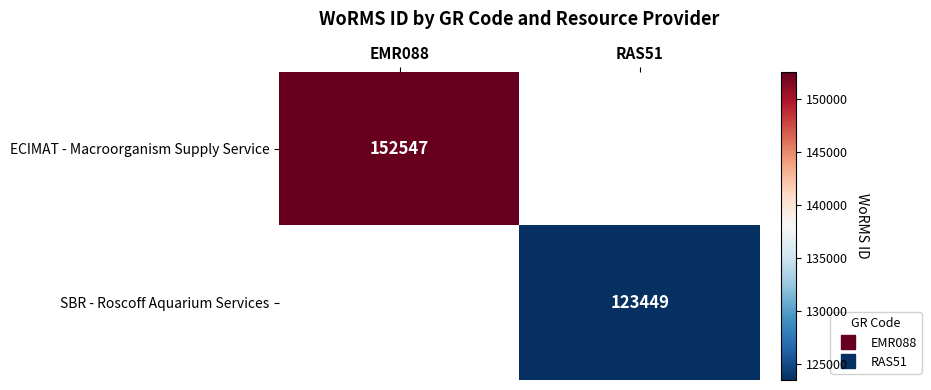

How many values in ECIMAT - Macroorganism Supply Service are above zero?

1